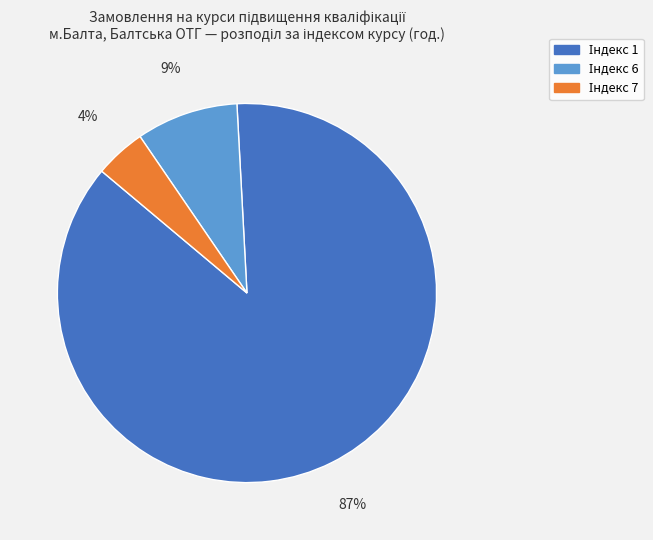

Does any single category account for the majority?

Yes